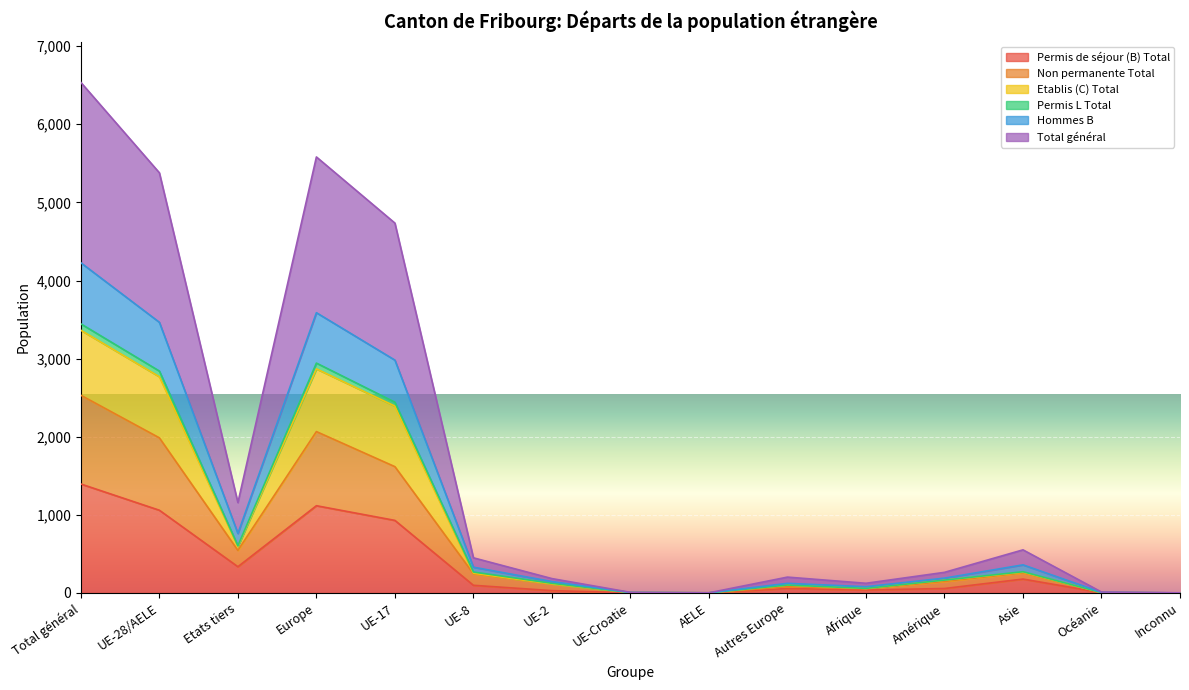

What is the value of the Hommes B point at the 6th from the left?

330